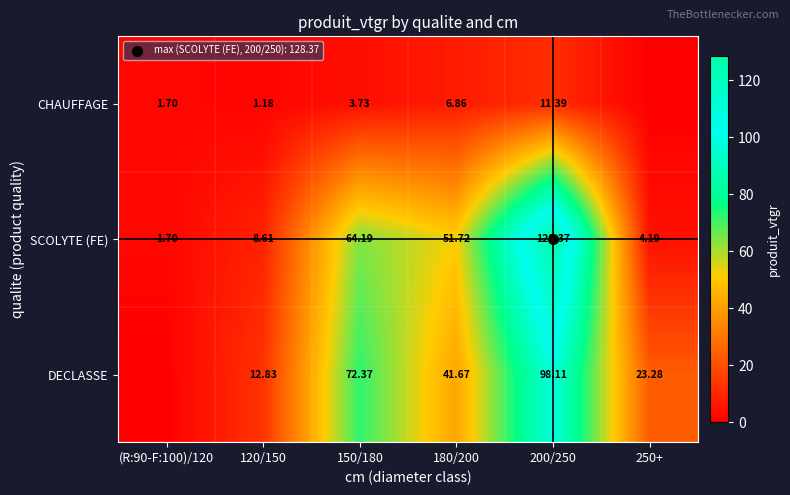

The SCOLYTE (FE) series shows 51.7 at 180/200. True or false?

True